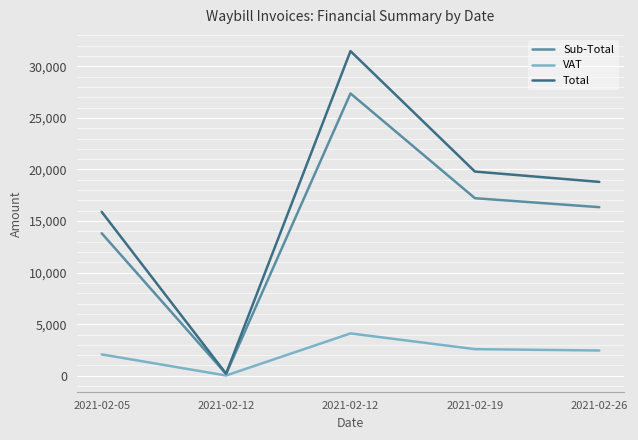

What is the difference between the maximum and minimum values in the VAT series?

4079.0